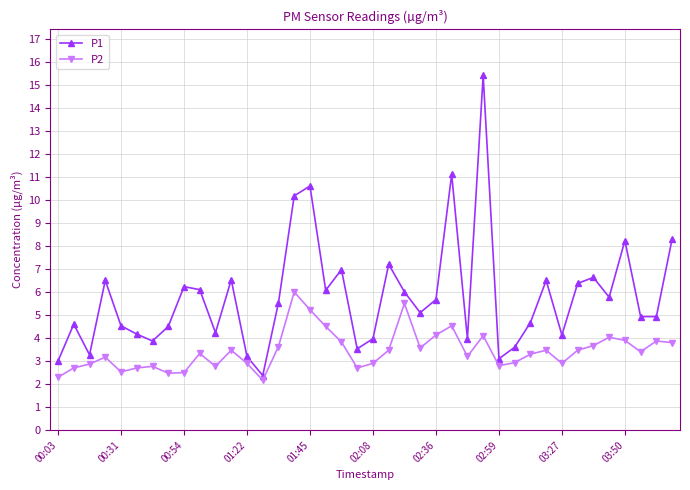

What is the sum of all P2 values?

137.5